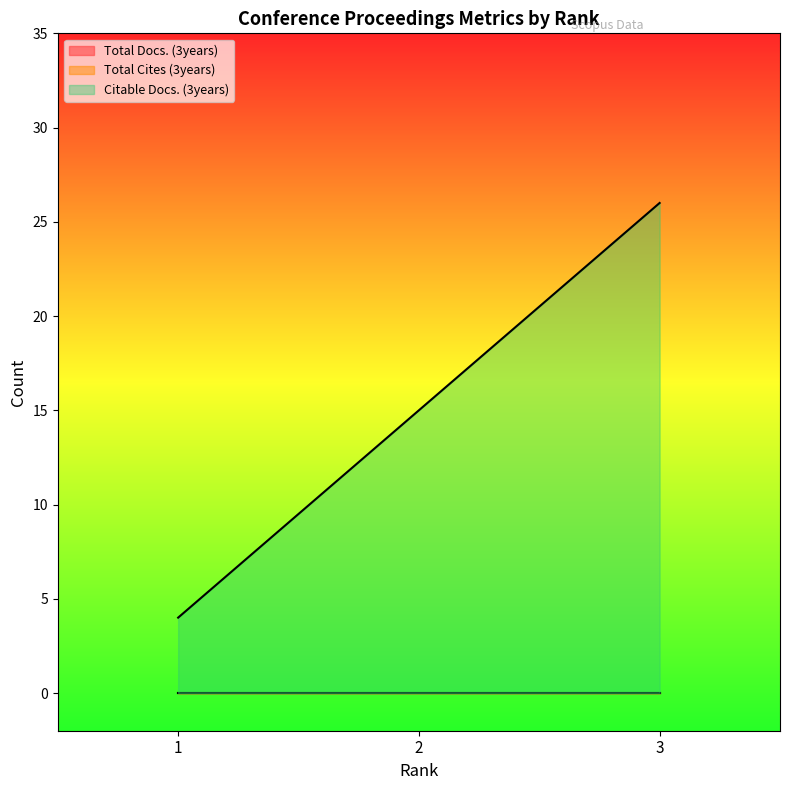

True or false: Citable Docs. (3years) has a value of 15 at 2.

True